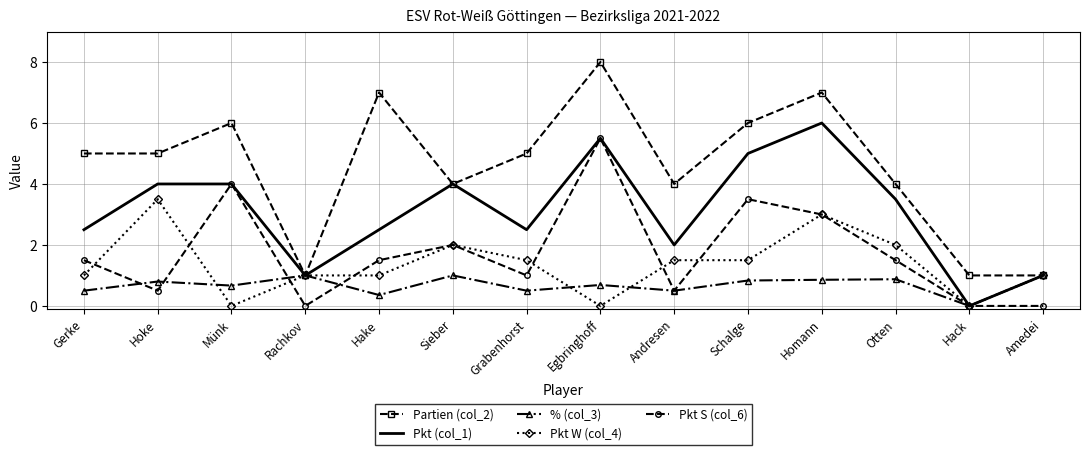

What is the maximum value for Pkt S (col_6)?

5.5